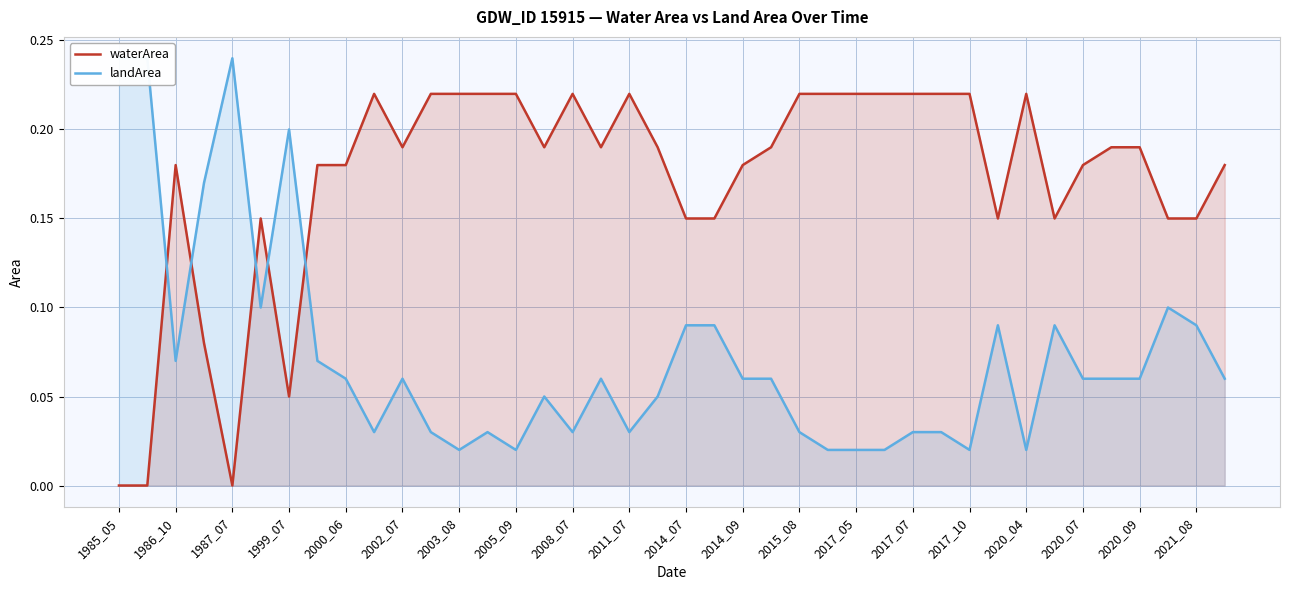

The waterArea series shows 0.4 at 2015_08. True or false?

False